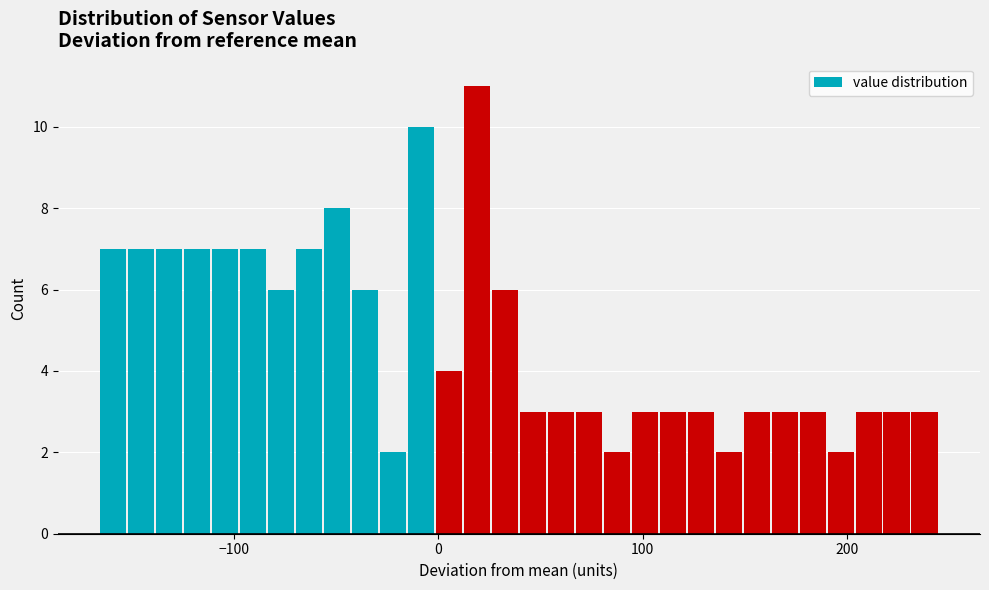

Around what value on the x-axis is the tallest bar? Give the approximate position of its centre, as read against the axis.

20